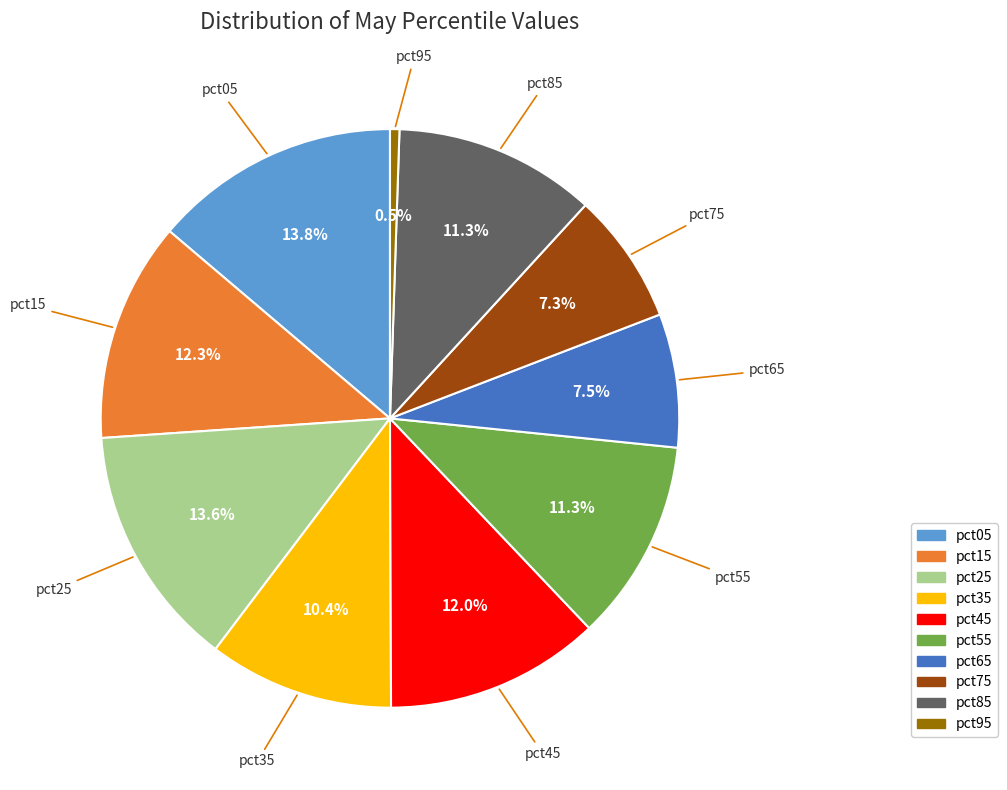

What portion of the pie excludes pct95?

99.5%